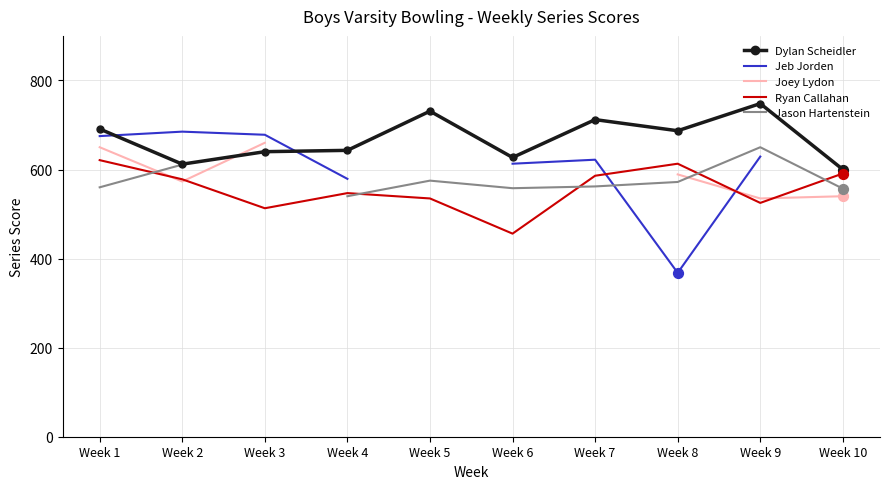

Is the value of Ryan Callahan at Week 9 greater than the value of Dylan Scheidler at Week 2?

No